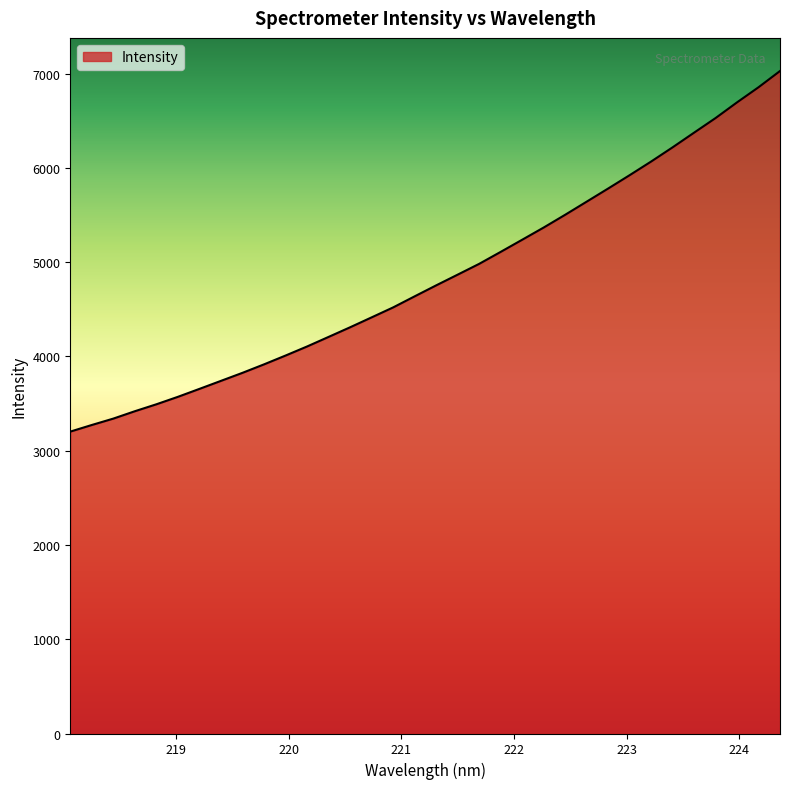

What is the greatest value displayed?

7028.6